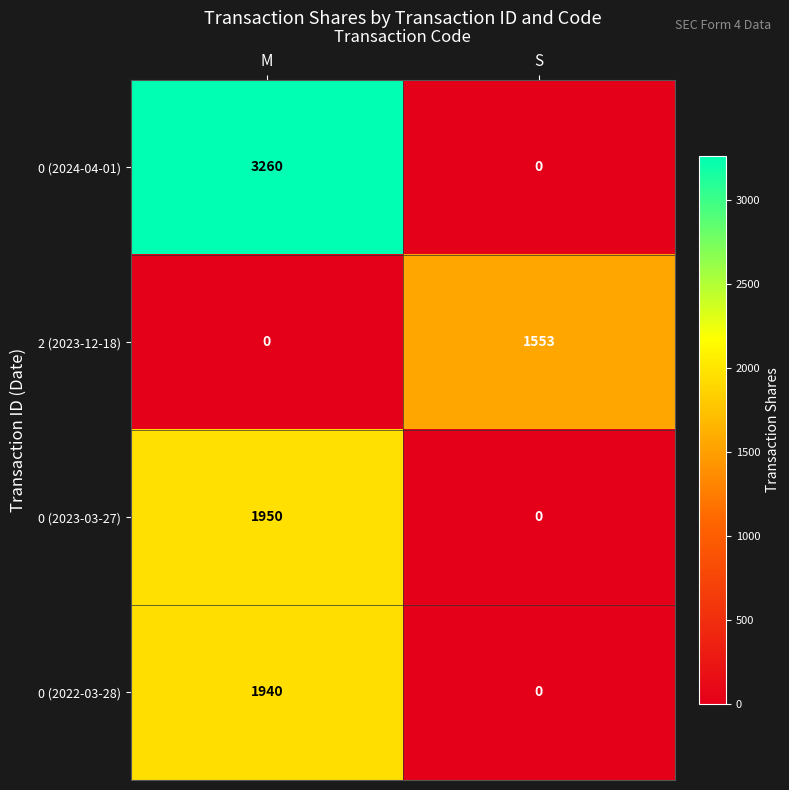

Reading left to right, list all the values displayed in this chart.

0 (2024-04-01): M=3260	S=0
2 (2023-12-18): M=0	S=1553
0 (2023-03-27): M=1950	S=0
0 (2022-03-28): M=1940	S=0